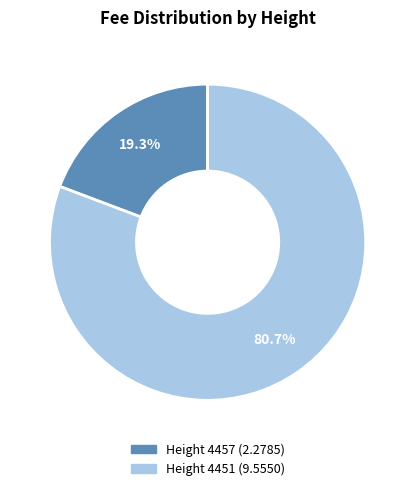

Is there a majority slice in this chart?

Yes